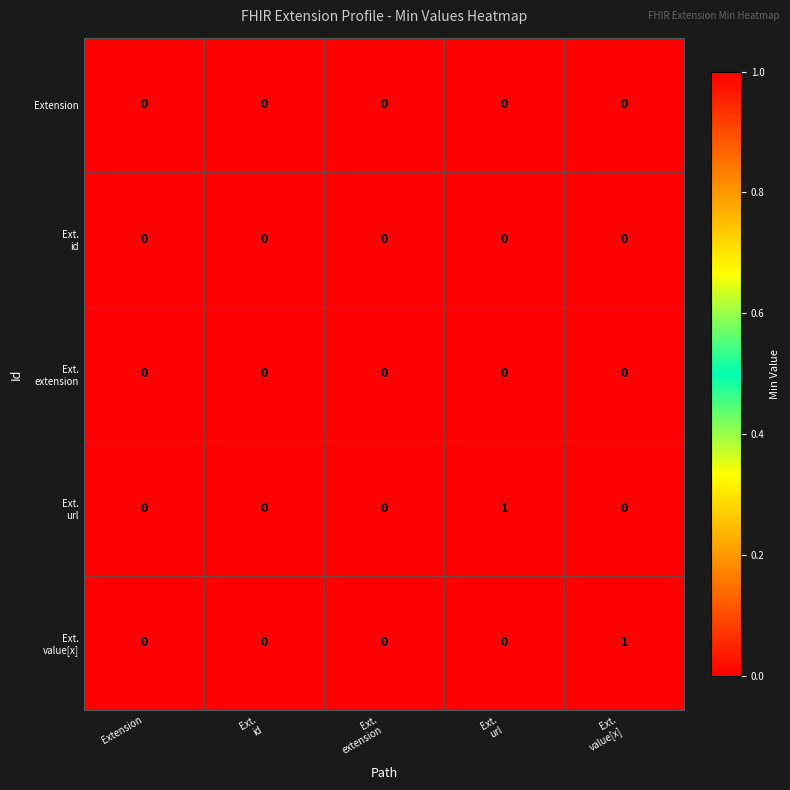

Count the number of categories in the chart.

5